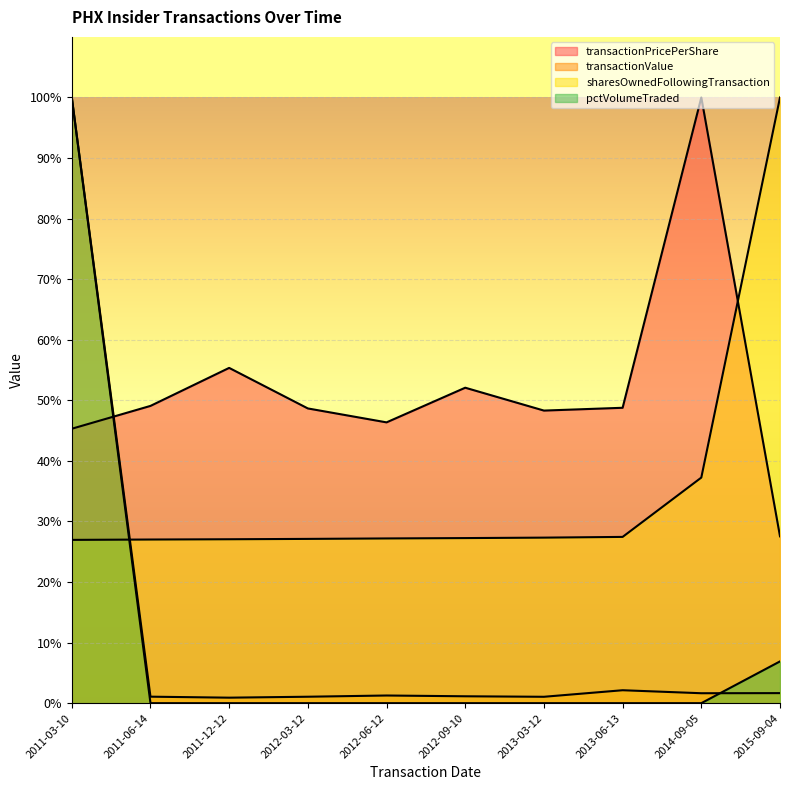

True or false: transactionValue has a value of 0.5 at 2011-12-12.

False